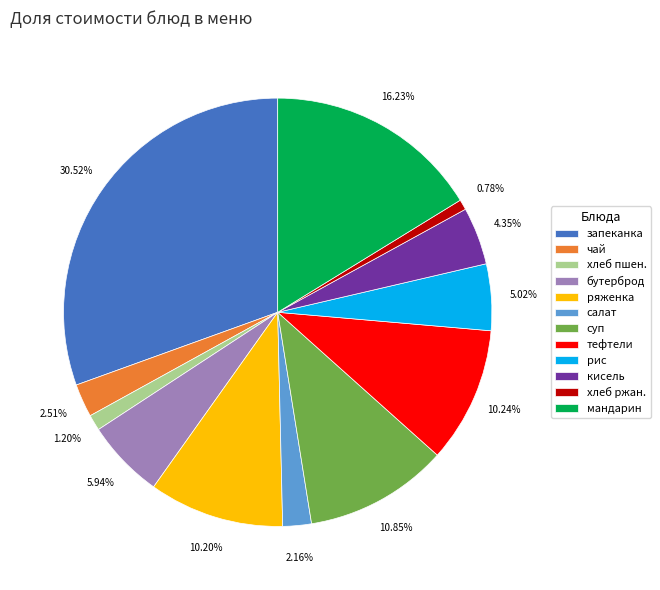

Does any single category account for the majority?

No